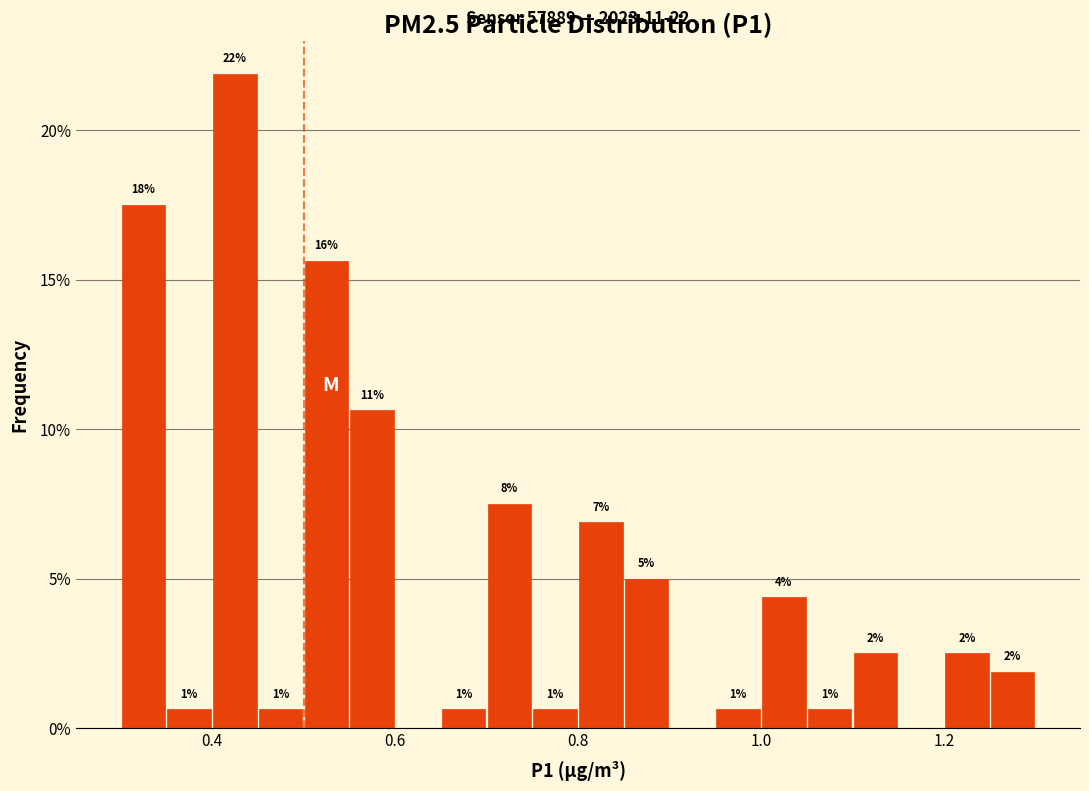

Around what value on the x-axis is the tallest bar? Give the approximate position of its centre, as read against the axis.

0.42